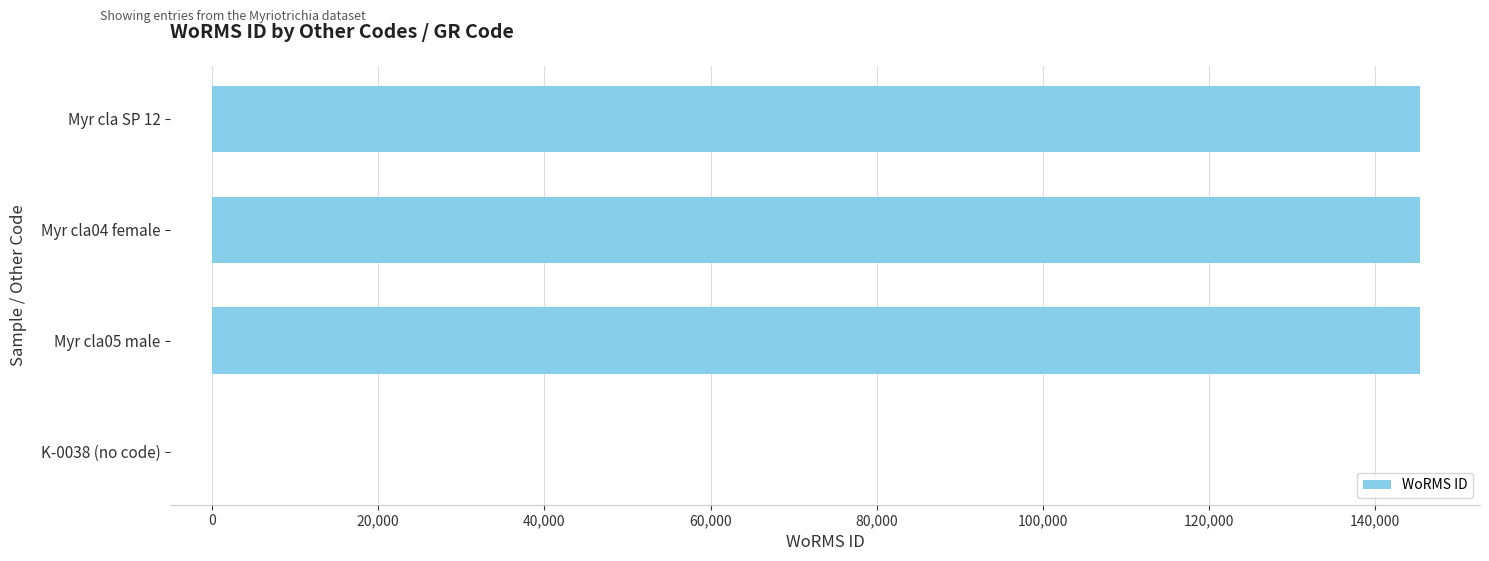

The value at Myr cla04 female is 82056. True or false?

False